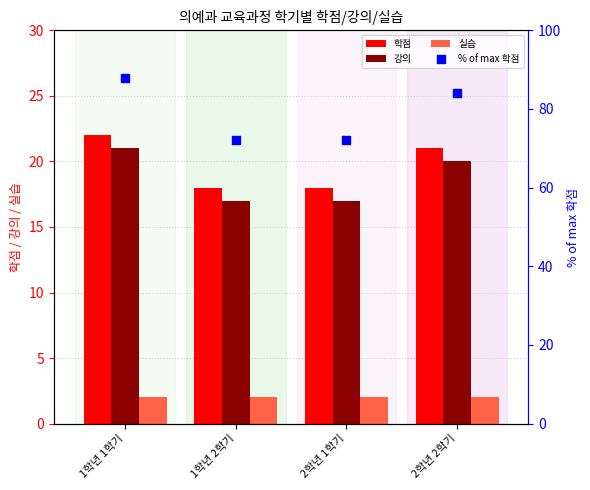

Which series reaches the maximum Y coordinate?

% of max 학점